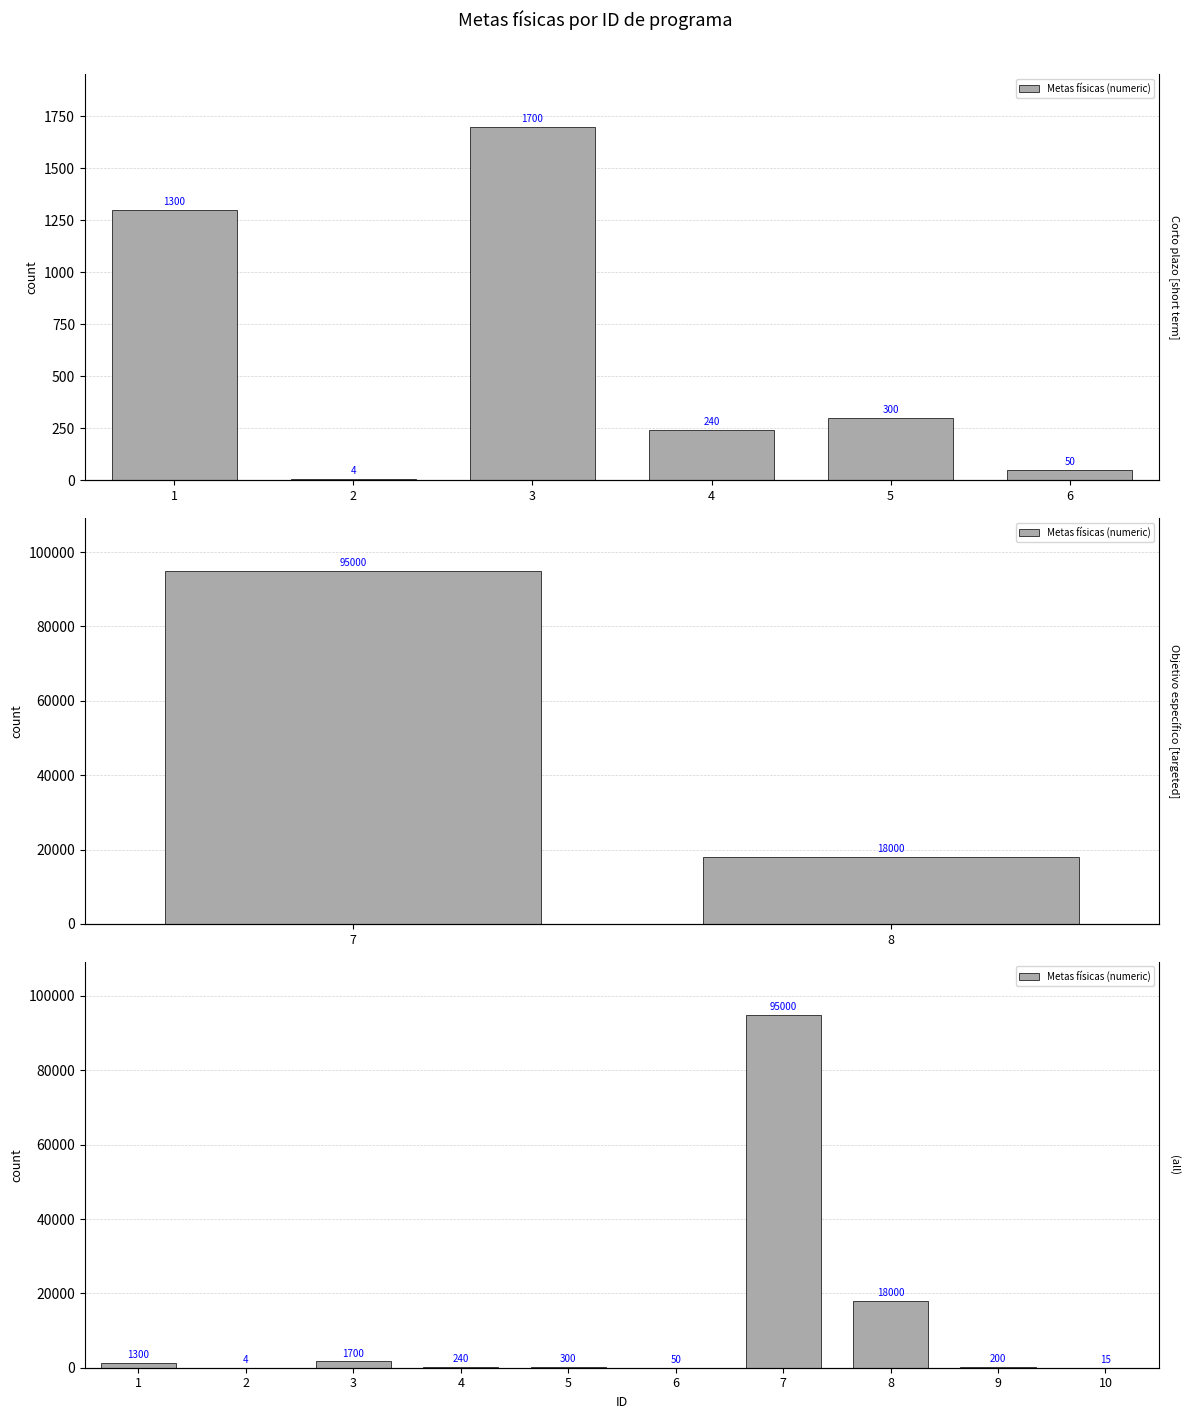

Reading right to left, transcribe all the data shown in this chart.

15	200	18000	95000	50	300	240	1700	4	1300